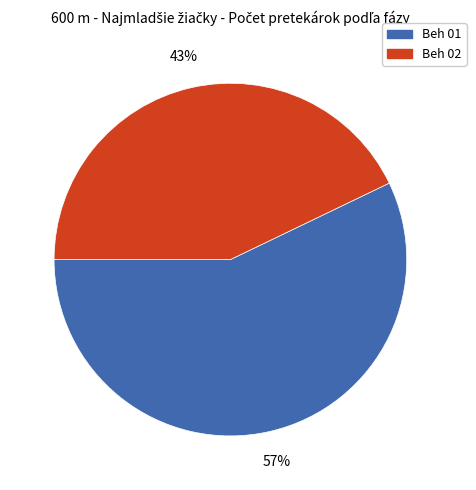

Does Beh 02 account for over 50% of the chart?

No